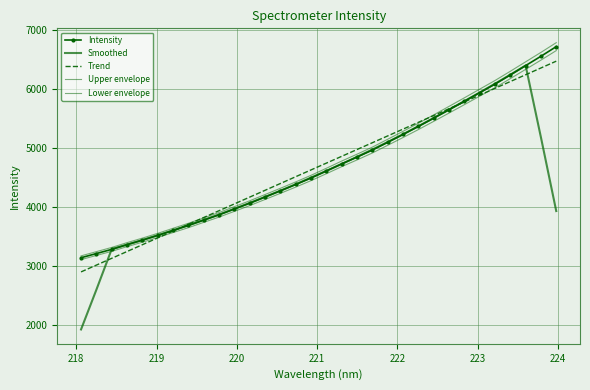

What is the difference between the maximum and second lowest values in the Upper envelope series?

3539.7